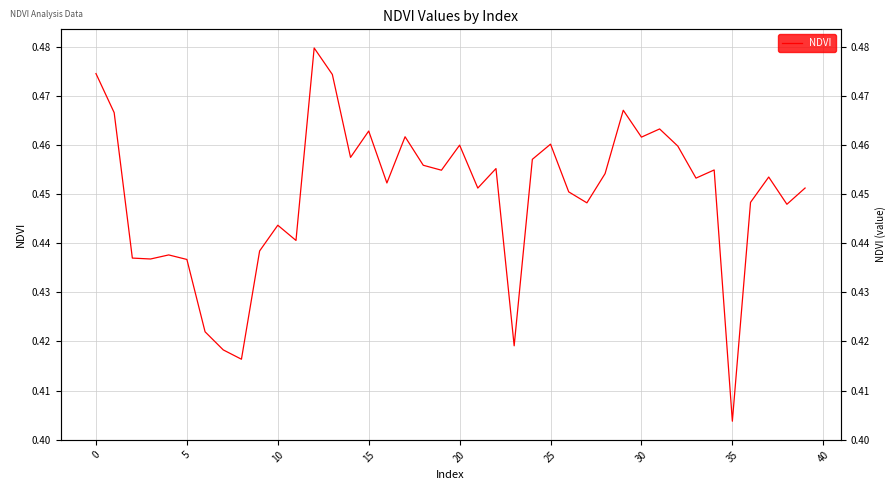

Reading left to right, extract all data points from this chart.

0.5	0.5	0.4	0.4	0.4	0.4	0.4	0.4	0.4	0.4	0.4	0.4	0.5	0.5	0.5	0.5	0.5	0.5	0.5	0.5	0.5	0.5	0.5	0.4	0.5	0.5	0.5	0.4	0.5	0.5	0.5	0.5	0.5	0.5	0.5	0.4	0.4	0.5	0.4	0.5